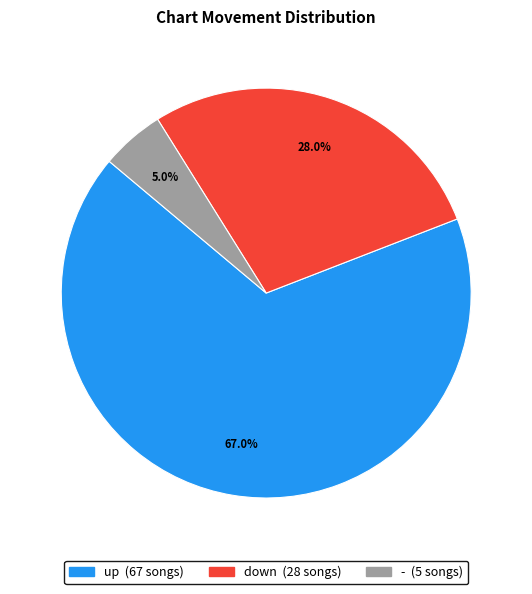

To the nearest percent, what is the average slice percentage?

33%